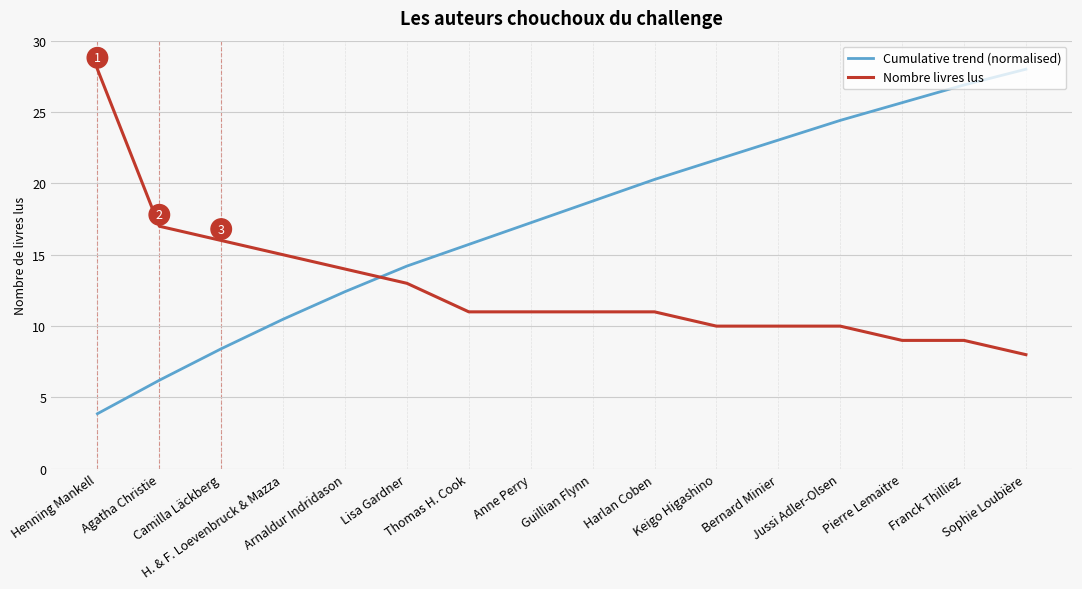

The value of Cumulative trend (normalised) at H. & F. Loevenbruck & Mazza is 10.5. True or false?

True